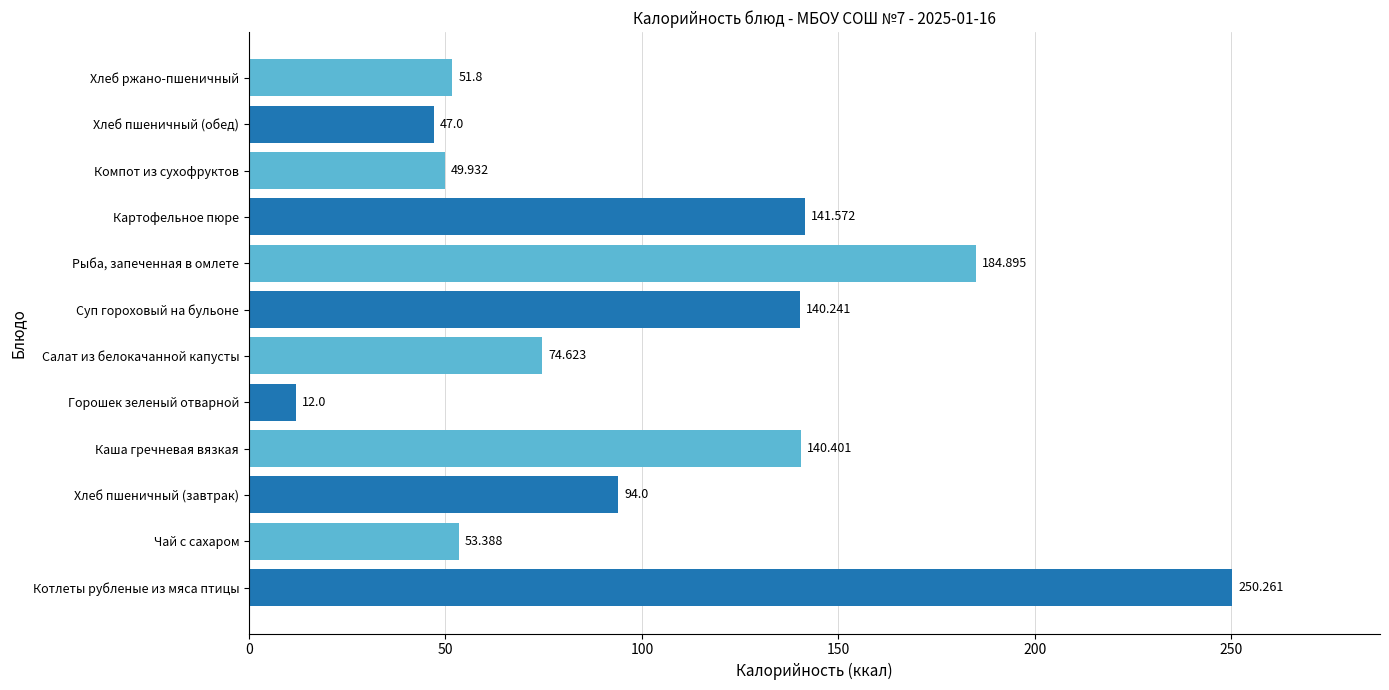

How many bars are there in total?

12